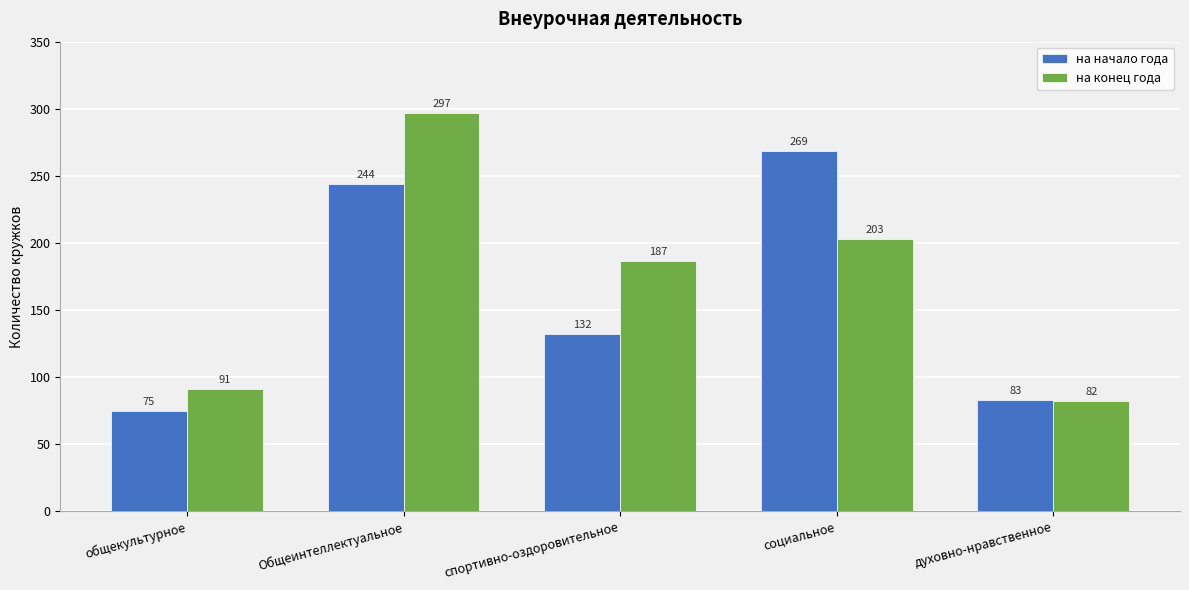

What is the sum of all на конец года values?

860